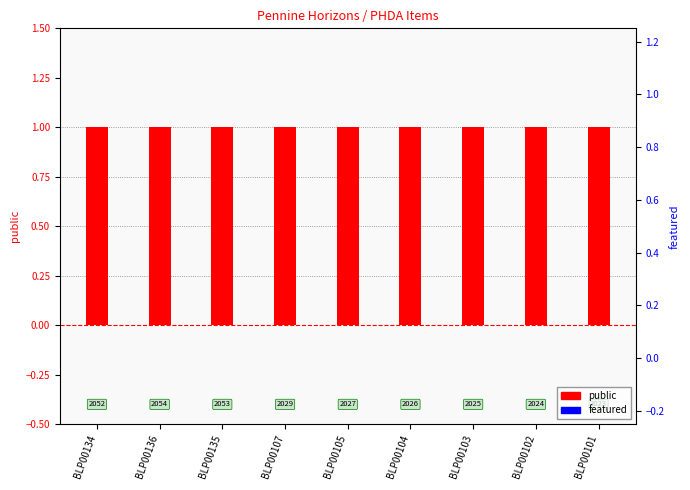

What is the total value across all series at BLP00107?

1